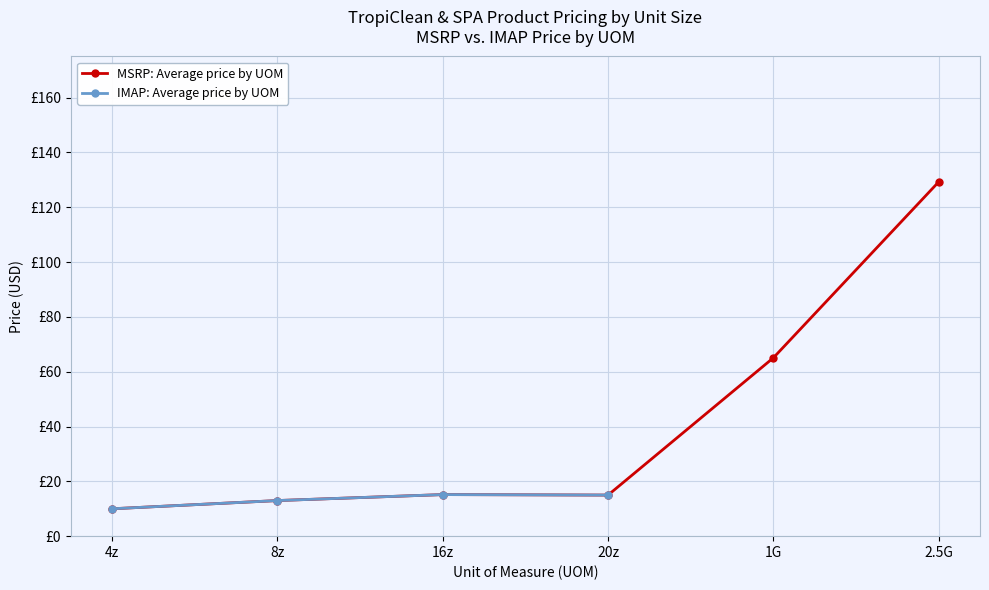

True or false: IMAP: Average price by UOM and MSRP: Average price by UOM cross at least once.

False